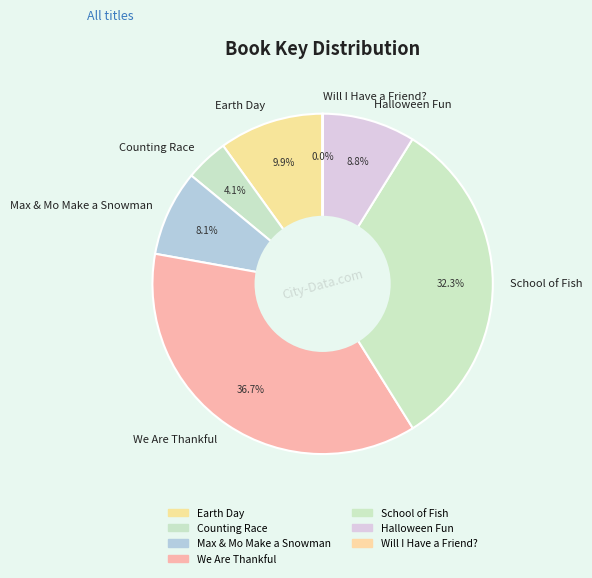

What portion of the pie excludes Earth Day?

90.1%